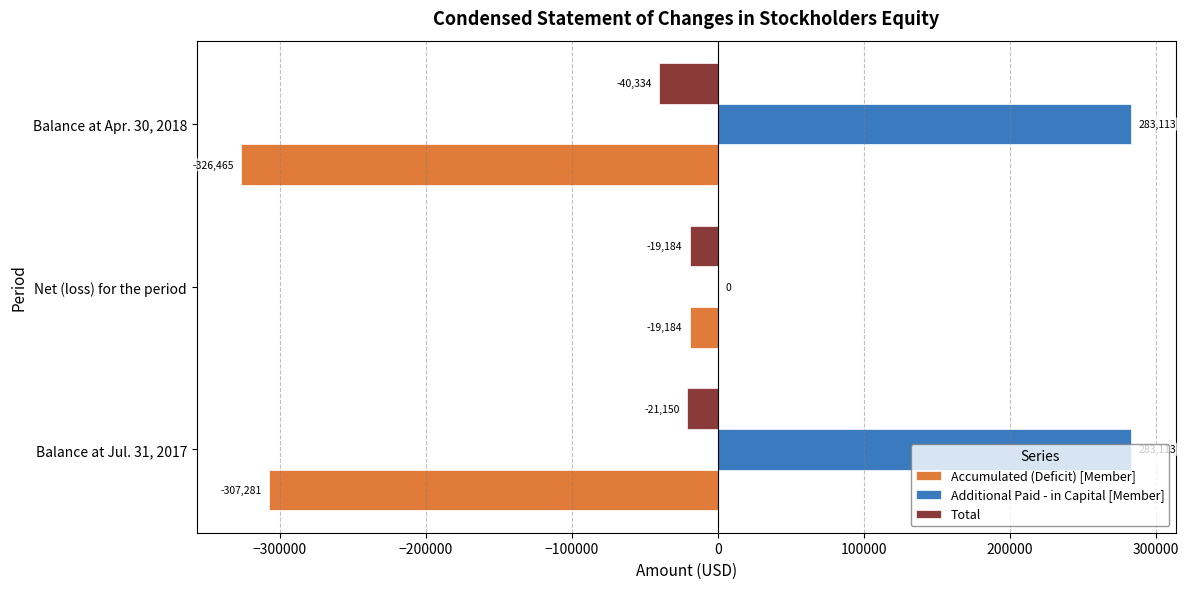

Is the value of Accumulated (Deficit) [Member] at Balance at Jul. 31, 2017 greater than the value of Total at Balance at Apr. 30, 2018?

No